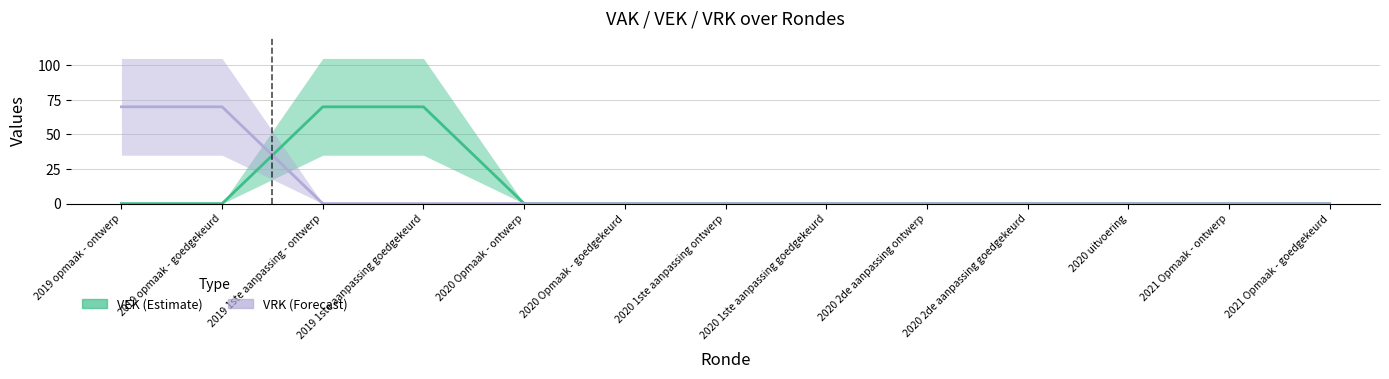

Is the value of VEK at 2020 2de aanpassing goedgekeurd greater than the value of VRK at 2019 1ste aanpassing goedgekeurd?

No